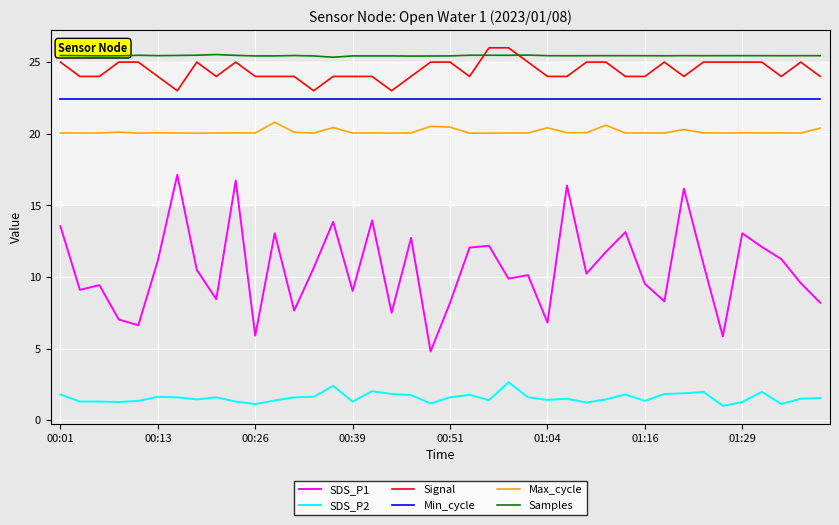

Which series has the widest spread of values?

SDS_P1